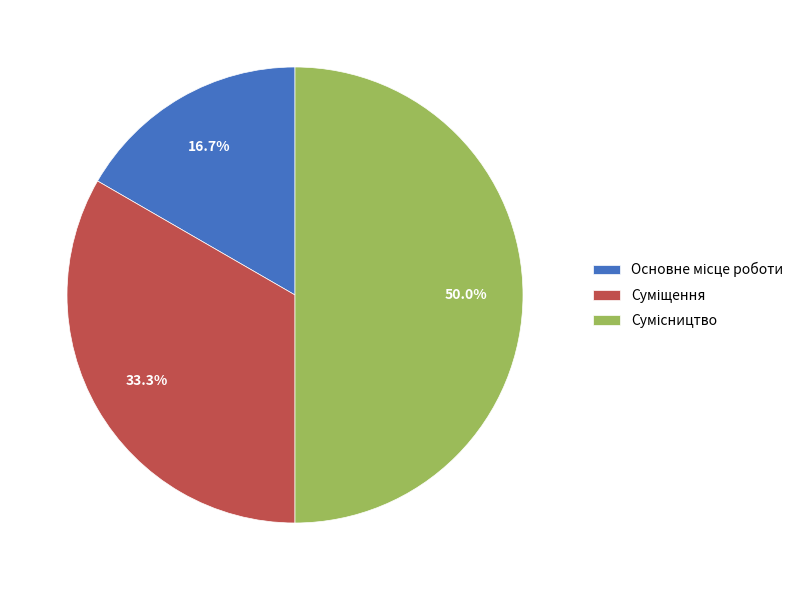

How many segments does this pie chart have?

3